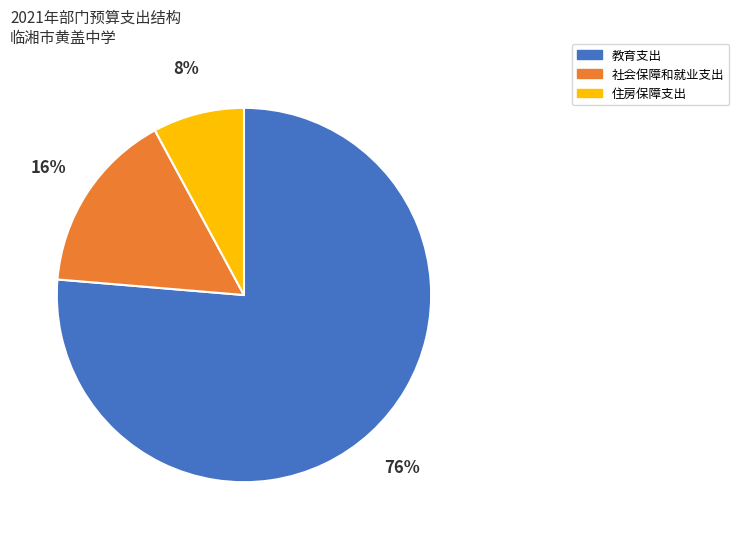

Is there a majority slice in this chart?

Yes